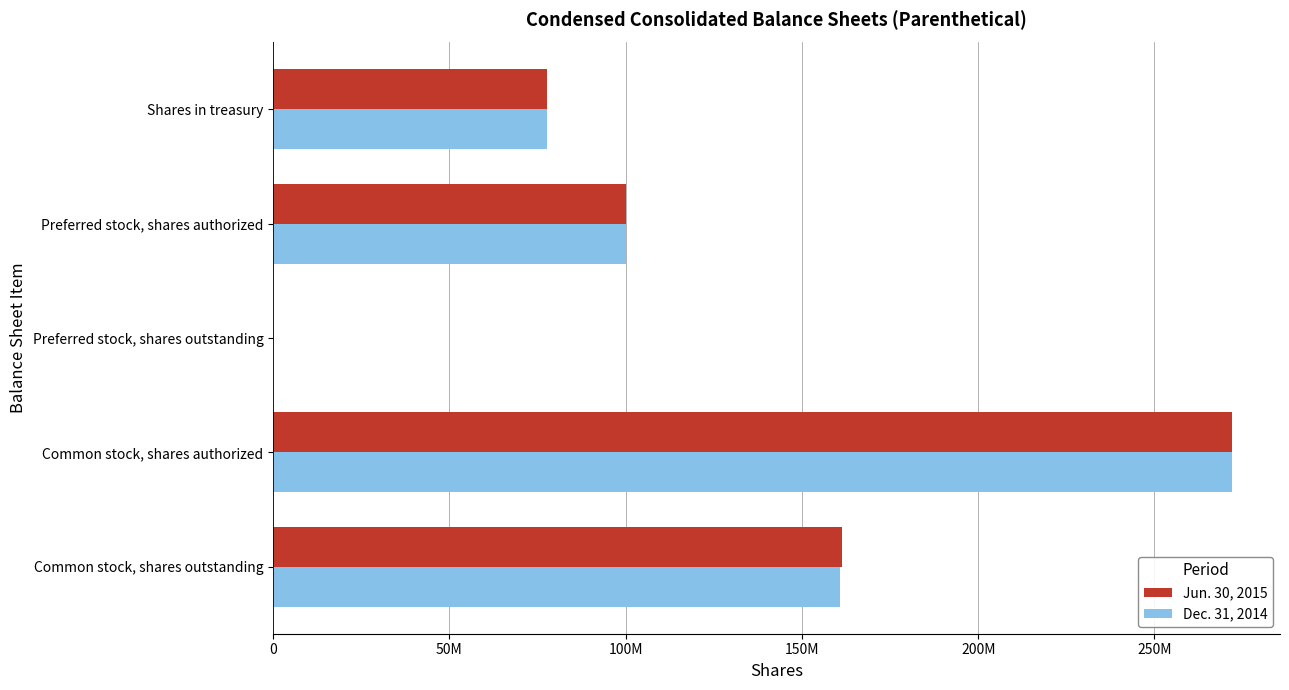

What are all the series names shown in the legend?

Jun. 30, 2015, Dec. 31, 2014